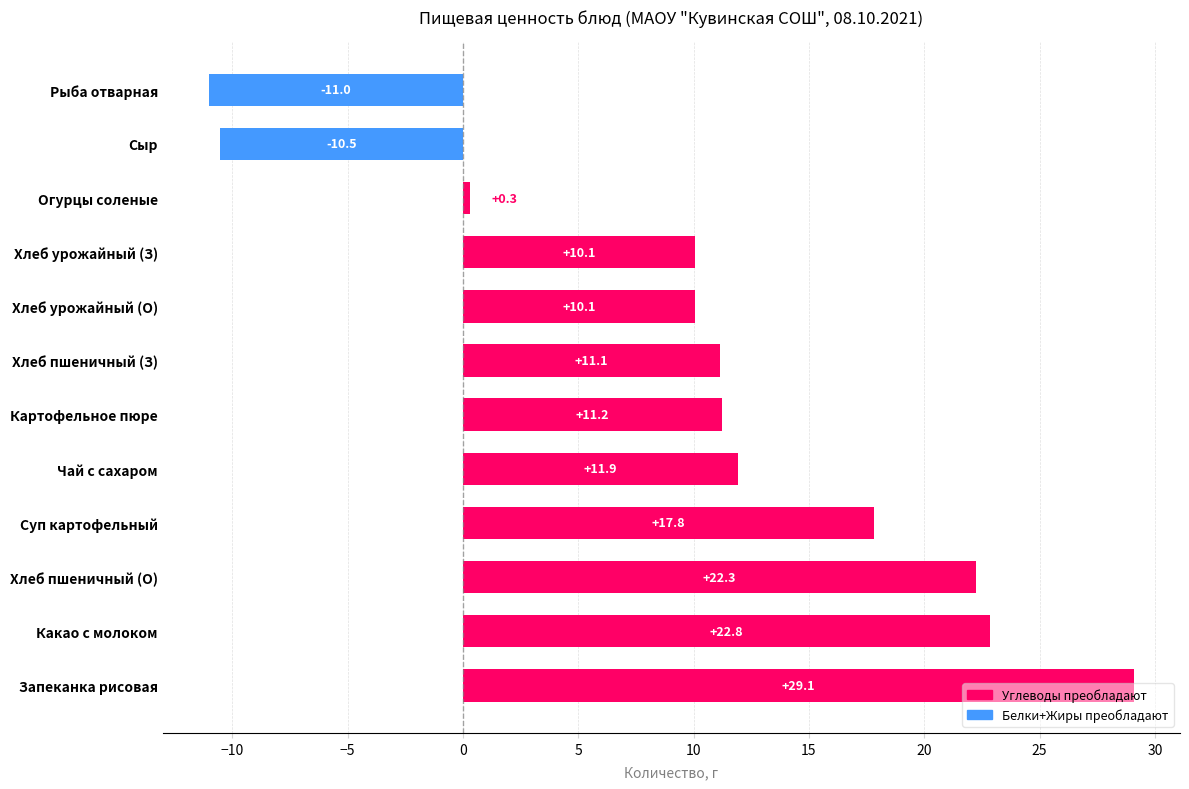

Read the value at Хлеб урожайный (О).

10.1